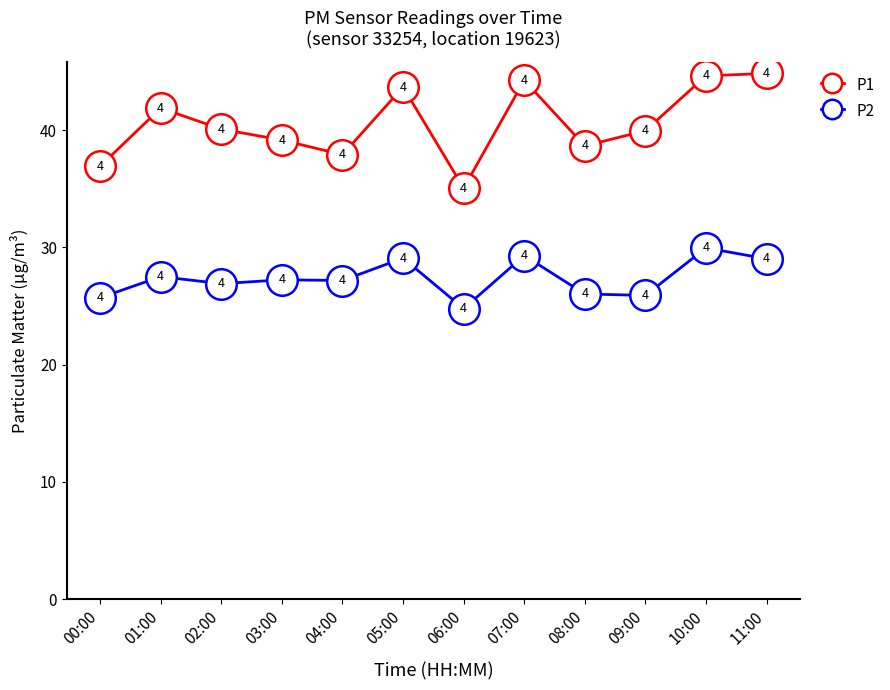

Which series has the largest total across all categories?

P1